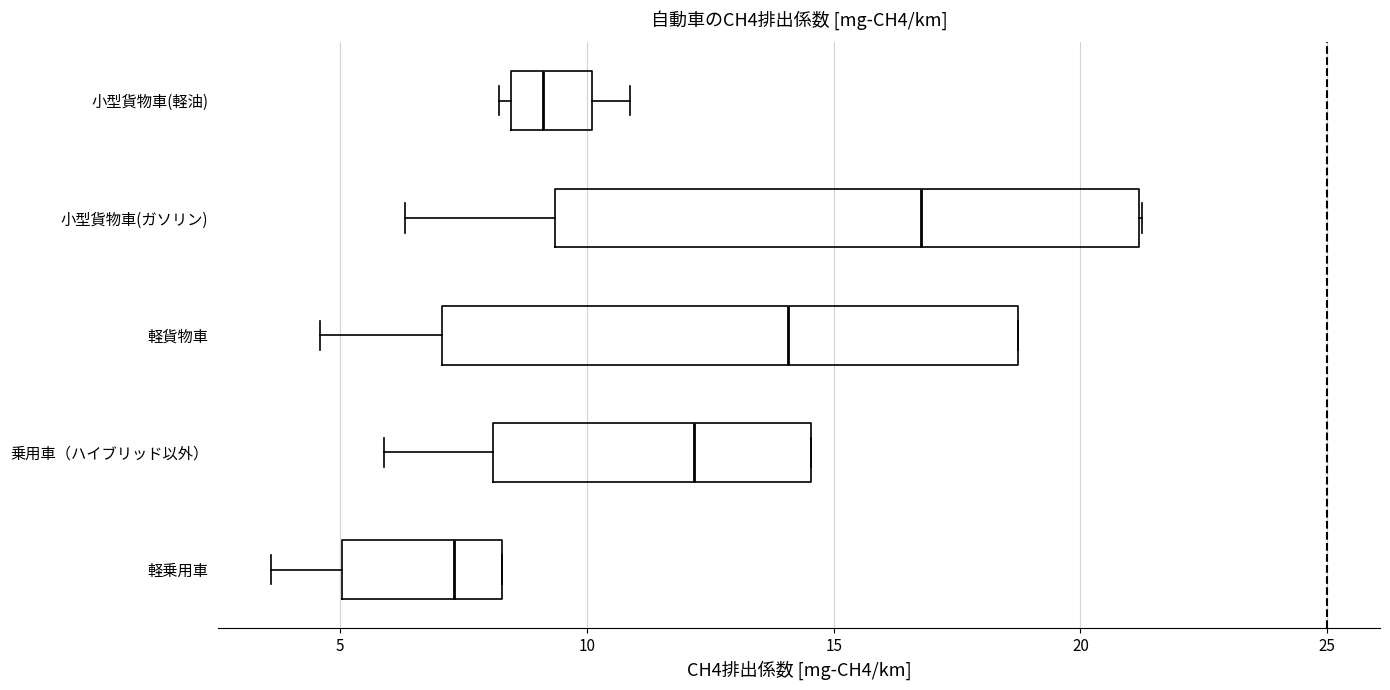

Which box's median line is the furthest to the right?

小型貨物車(ガソリン)